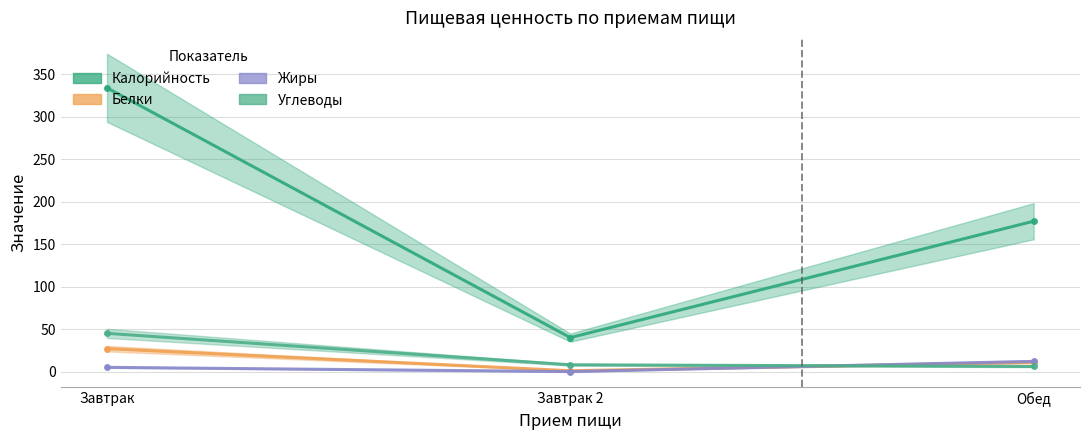

Rank the series by their maximum value, from lowest to highest.

Жиры, Белки, Углеводы, Калорийность